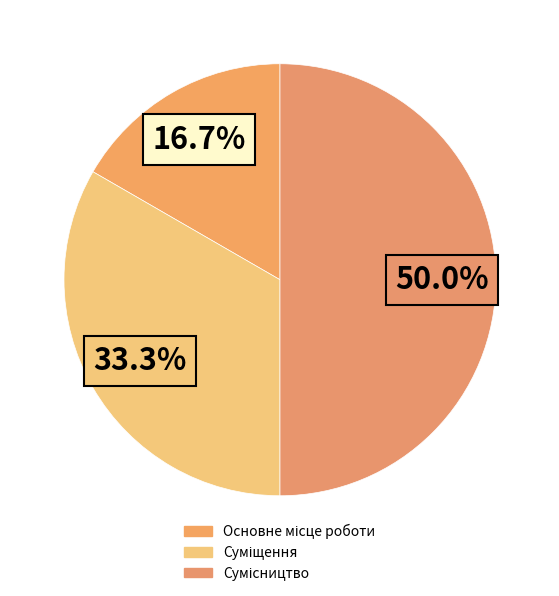

True or false: Основне місце роботи accounts for 24% of the total.

False